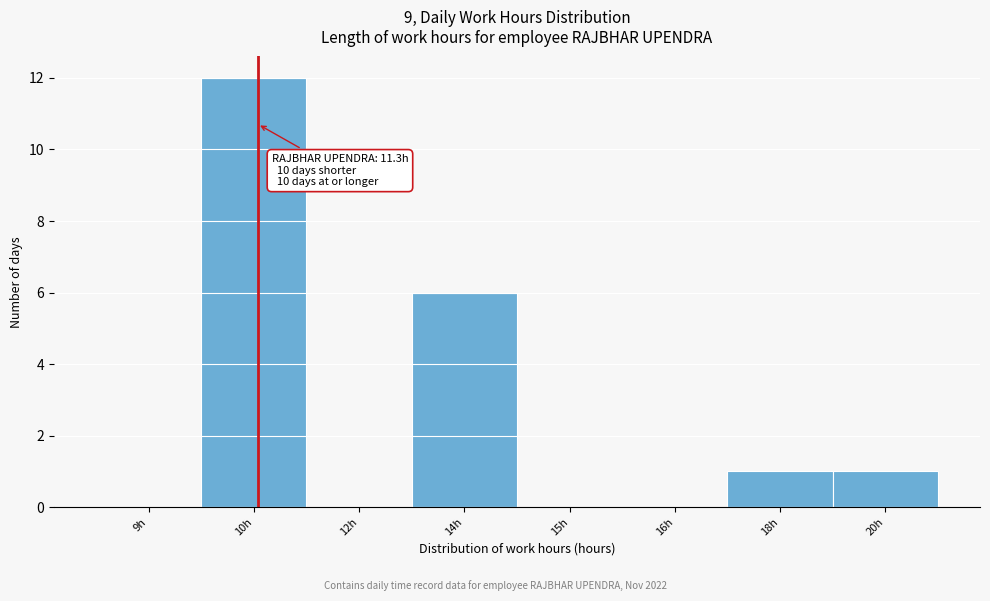

Reading left to right, extract all data points from this chart.

9h=0	10h=12	12h=0	14h=6	15h=0	16h=0	18h=1	20h=1